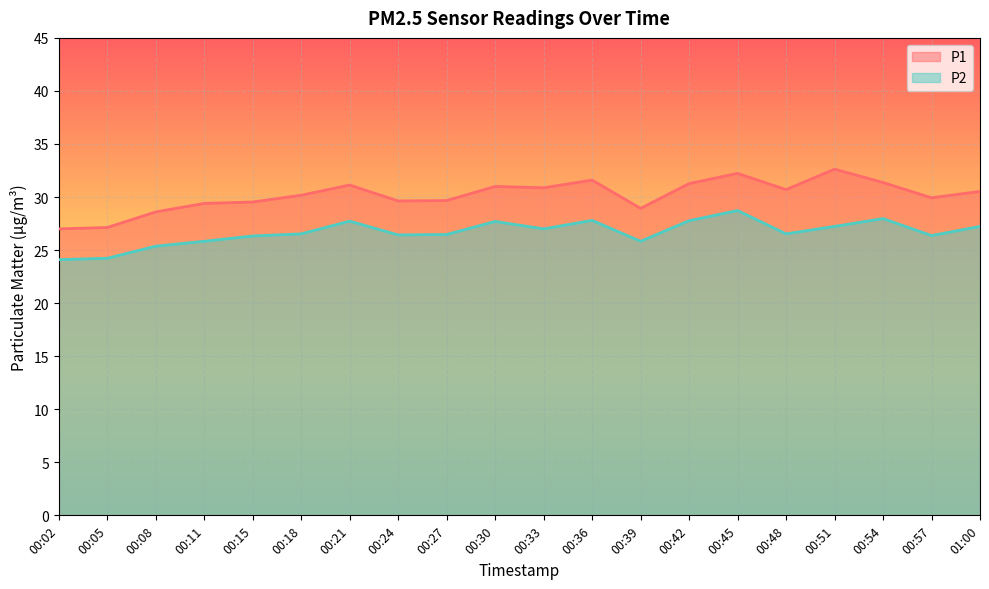

True or false: P1 and P2 cross at least once.

False